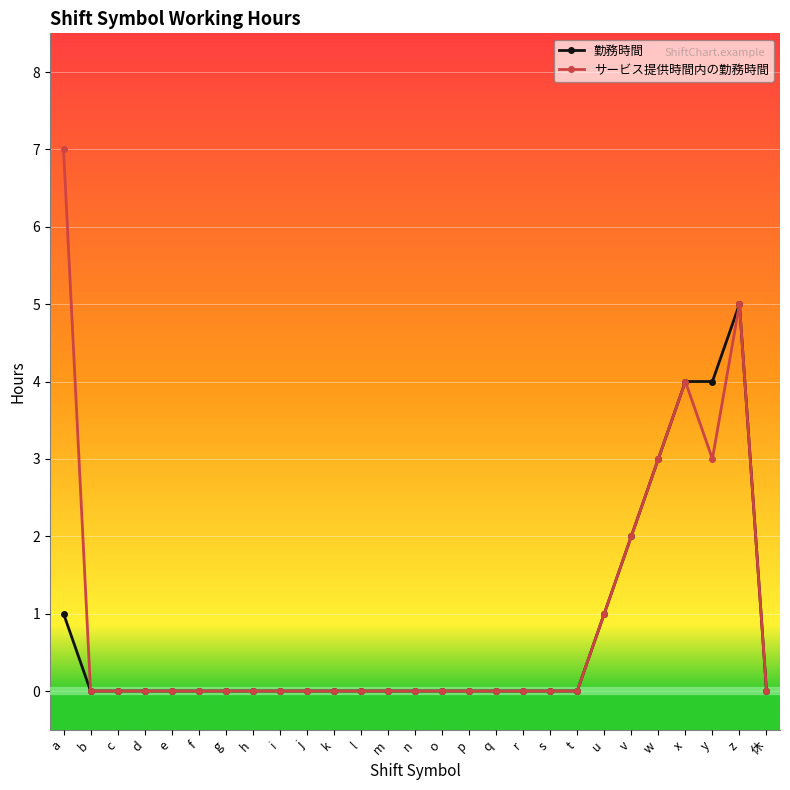

Is the value of サービス提供時間内の勤務時間 at i greater than the value of 勤務時間 at v?

No